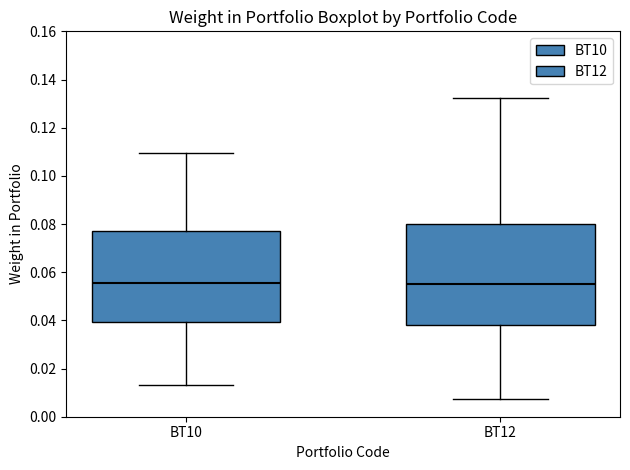

Reading left to right, transcribe this box plot: for each box, give where its median line is, the range the box spans, and where its two whiskers end, as read against the y-axis. The values are not printed on the chart, so give them approximately, as read against the axis.

BT10: median 0.056, box 0.040 to 0.076, whiskers 0.014 to 0.110
BT12: median 0.056, box 0.038 to 0.080, whiskers 0.008 to 0.132